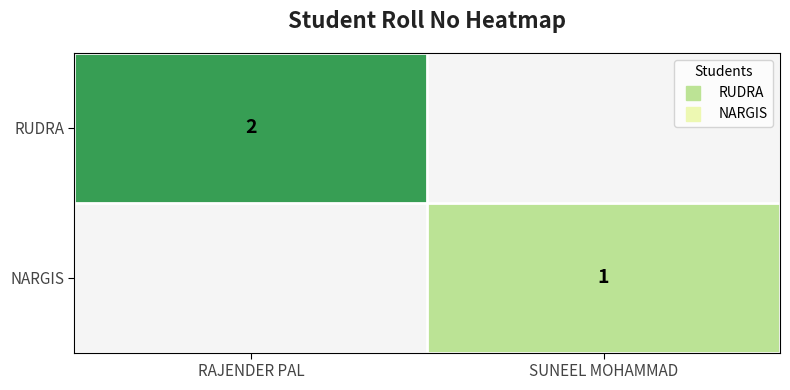

How many categories are shown in the chart?

2